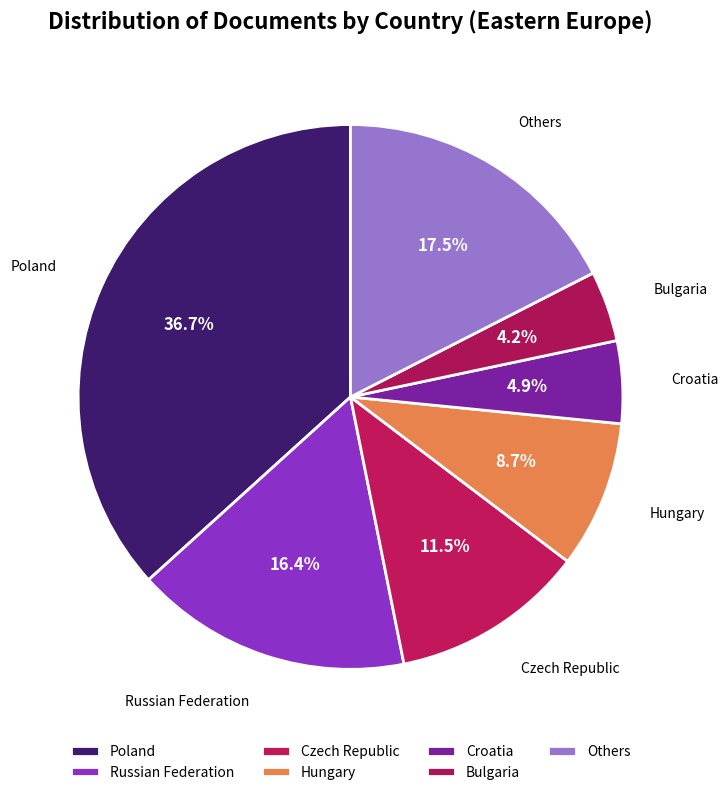

How many slices are in this pie chart?

7